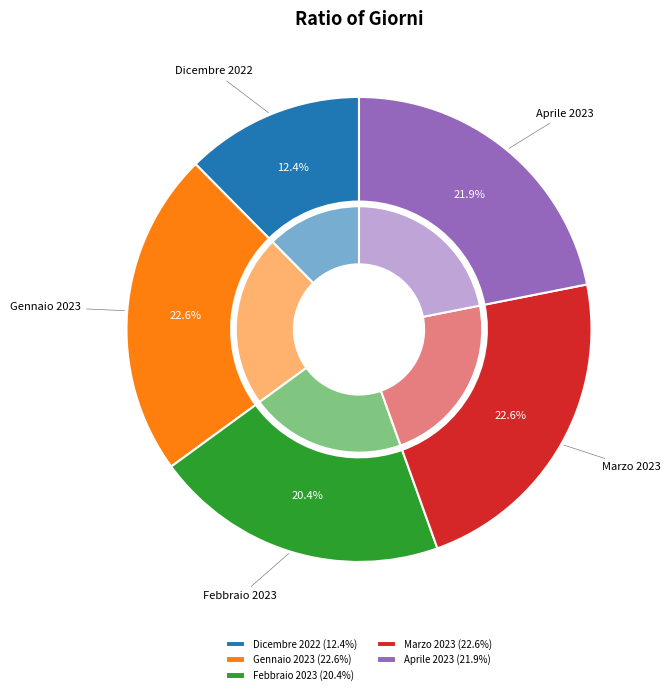

Which slice is the smallest?

Dicembre 2022